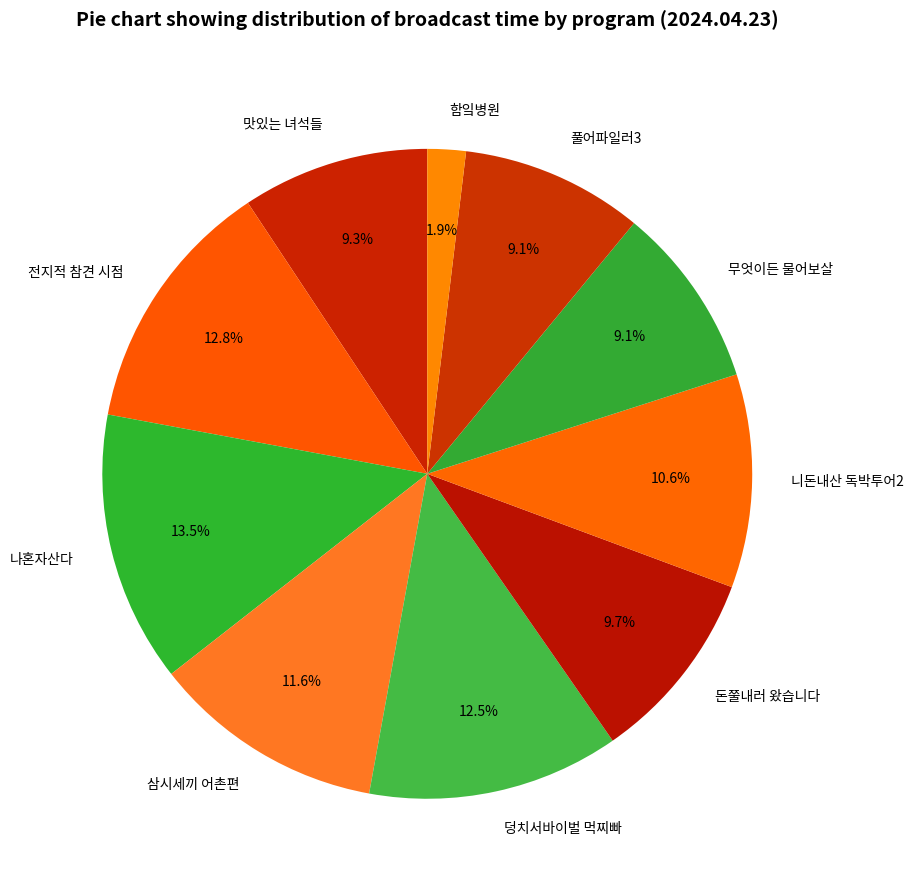

Which slice is the smallest?

함잌병원